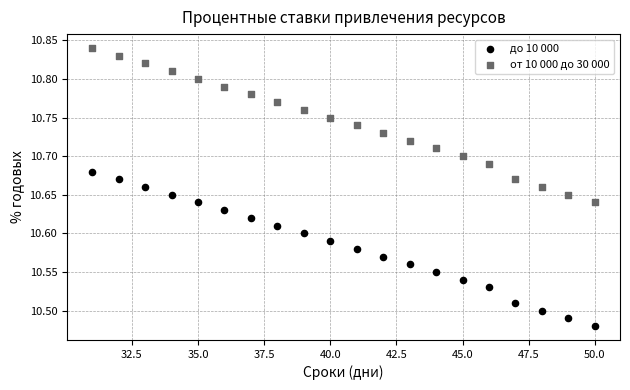

What is the X range (max minus min) for the scatter plot?

19.0